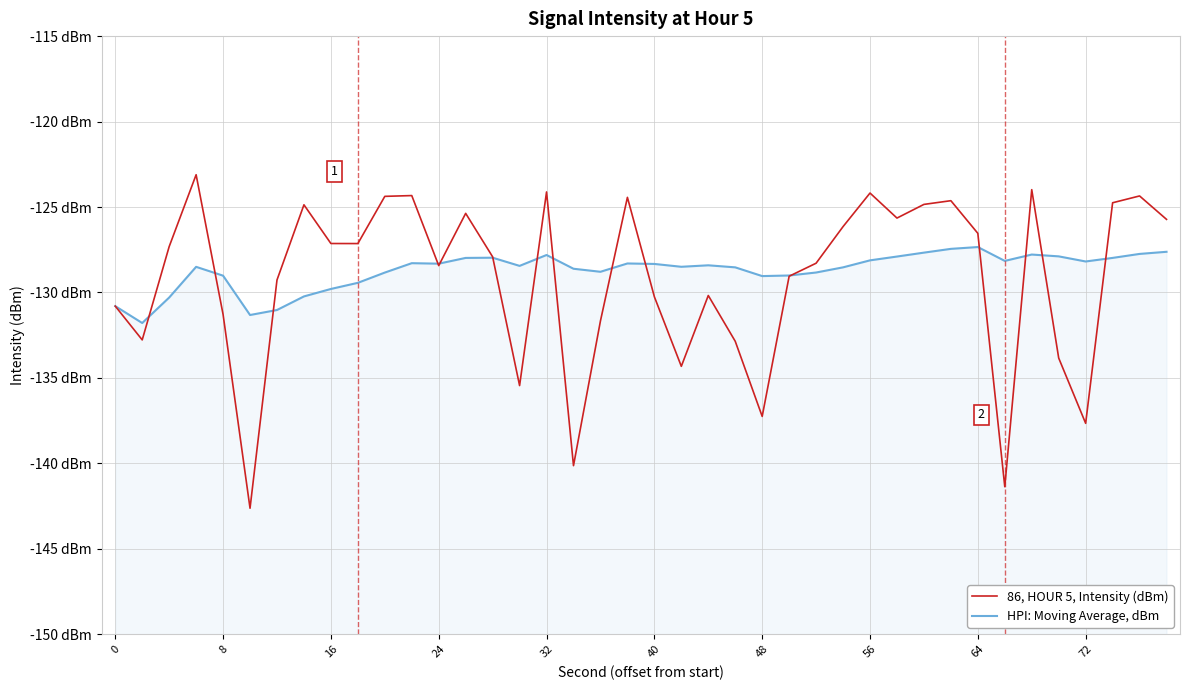

What is the average value of the 86, HOUR 5, Intensity (dBm) series?

-129.2